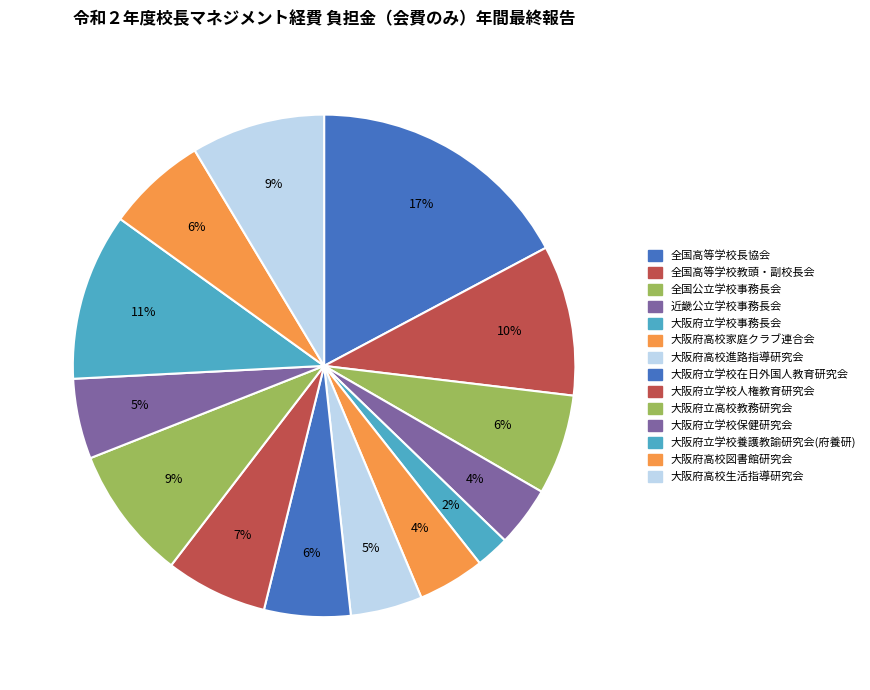

Is there any slice that represents more than half of the pie?

No